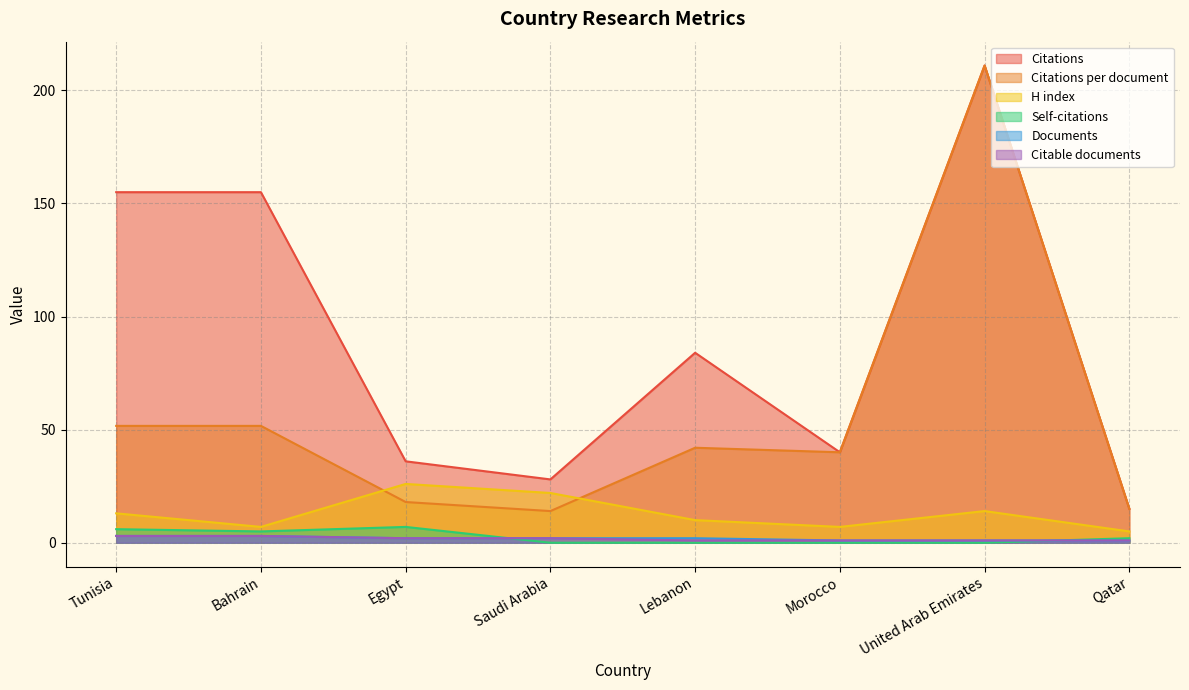

True or false: Documents and Citations cross at least once.

False